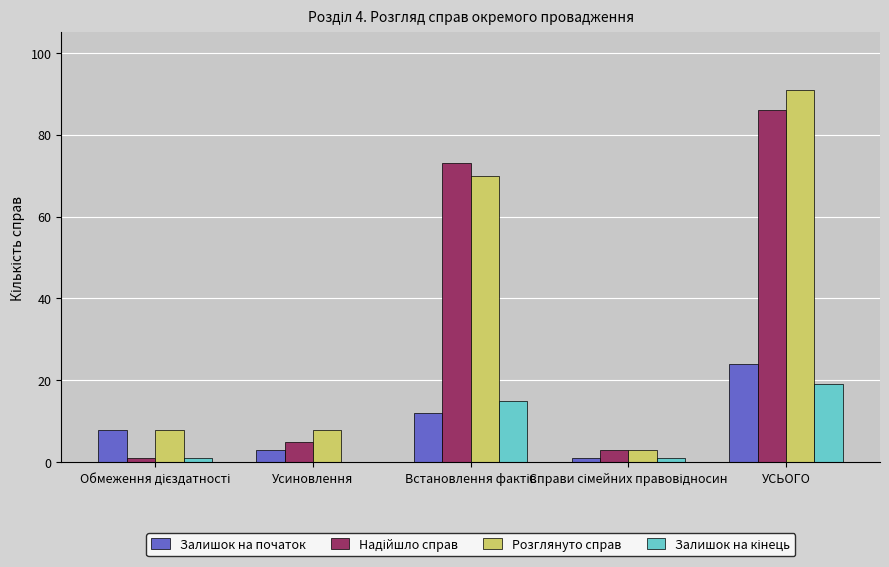

At which category is the sum across all series the highest?

УСЬОГО